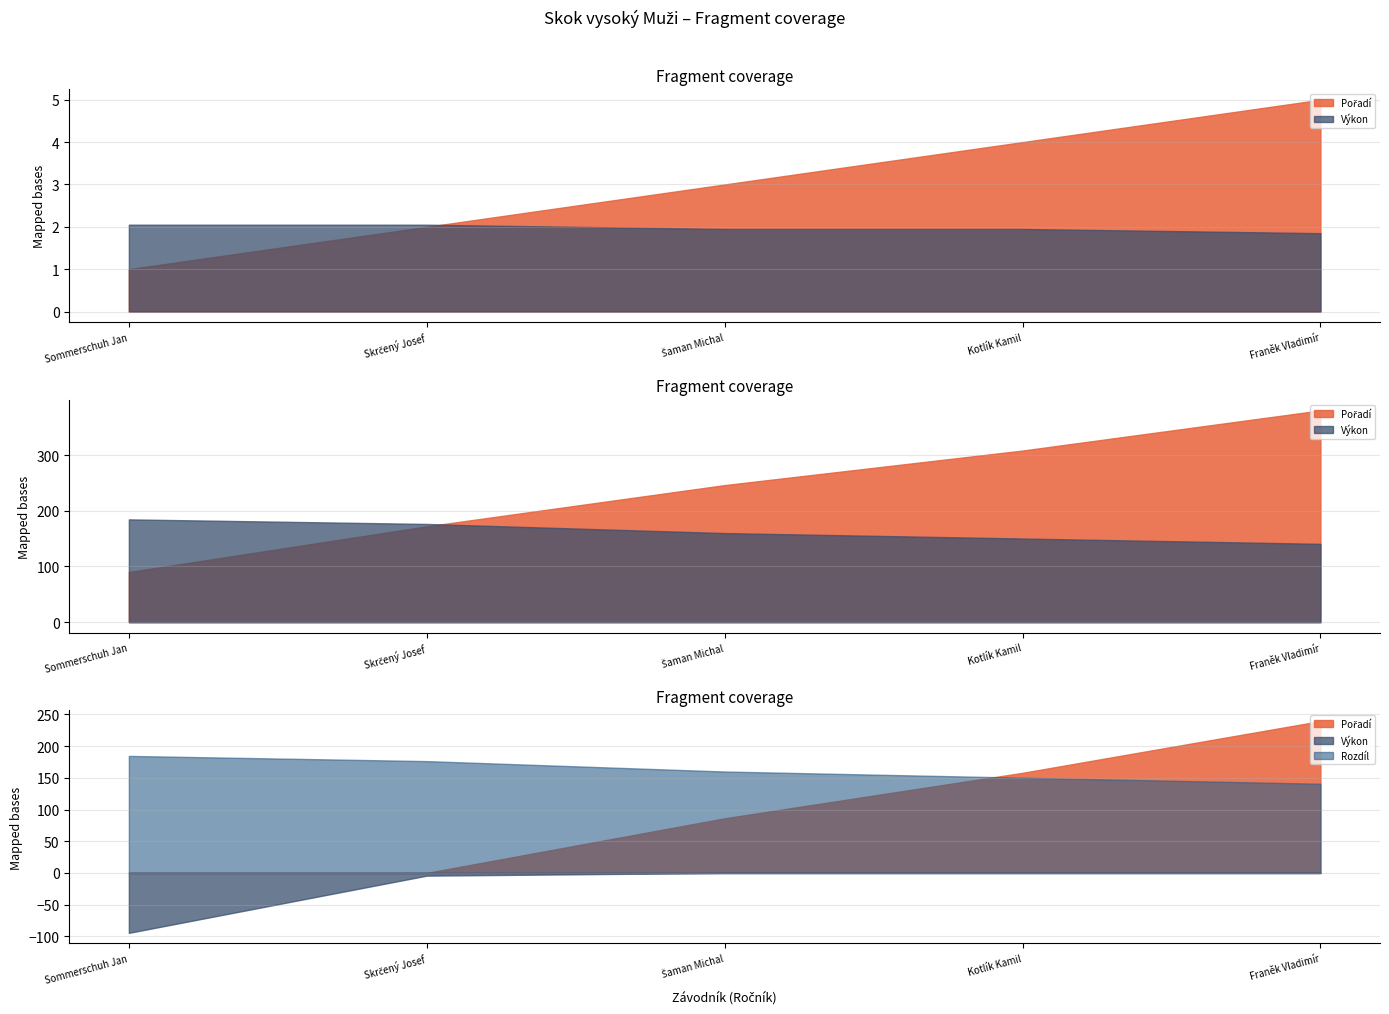

What is the difference between the Pořadí values at Skrčený Josef and Kotlík Kamil?

2.0